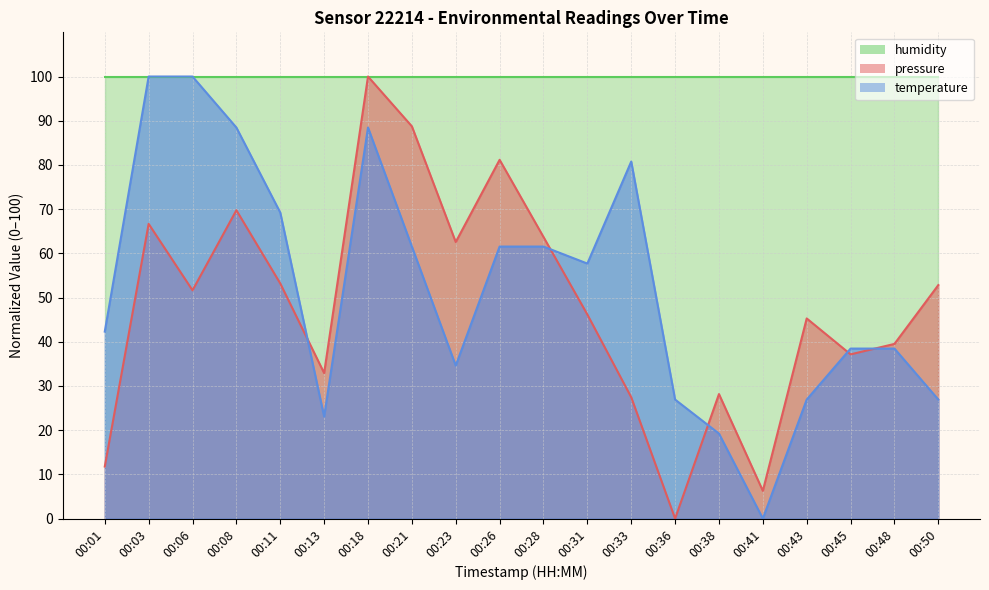

What is the maximum value for temperature?

100.0